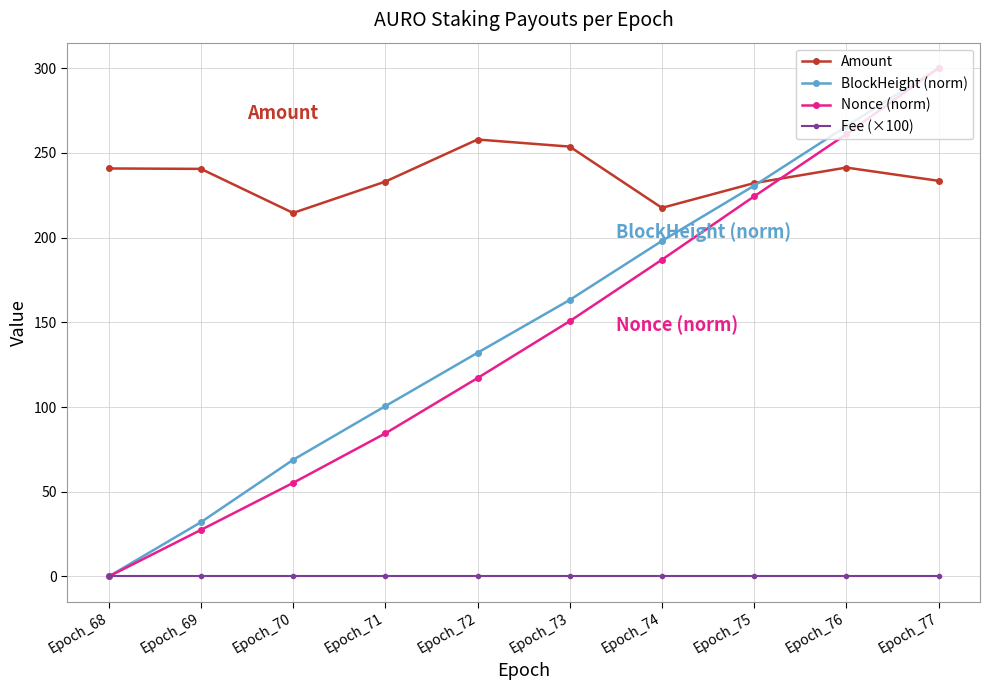

True or false: Amount and Fee (×100) intersect in this chart.

False